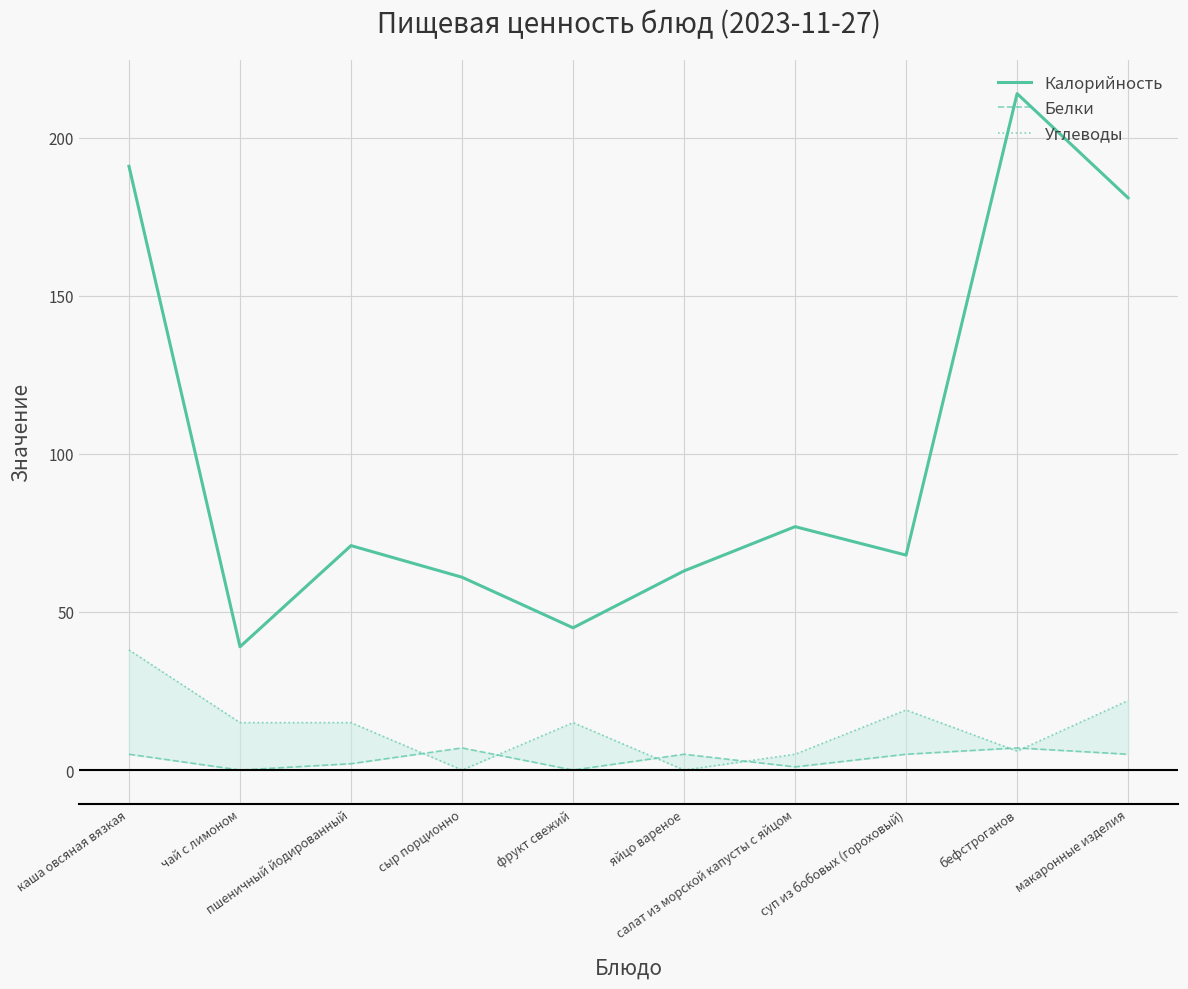

Which series changed the most between яйцо вареное and салат из морской капусты с яйцом?

Калорийность